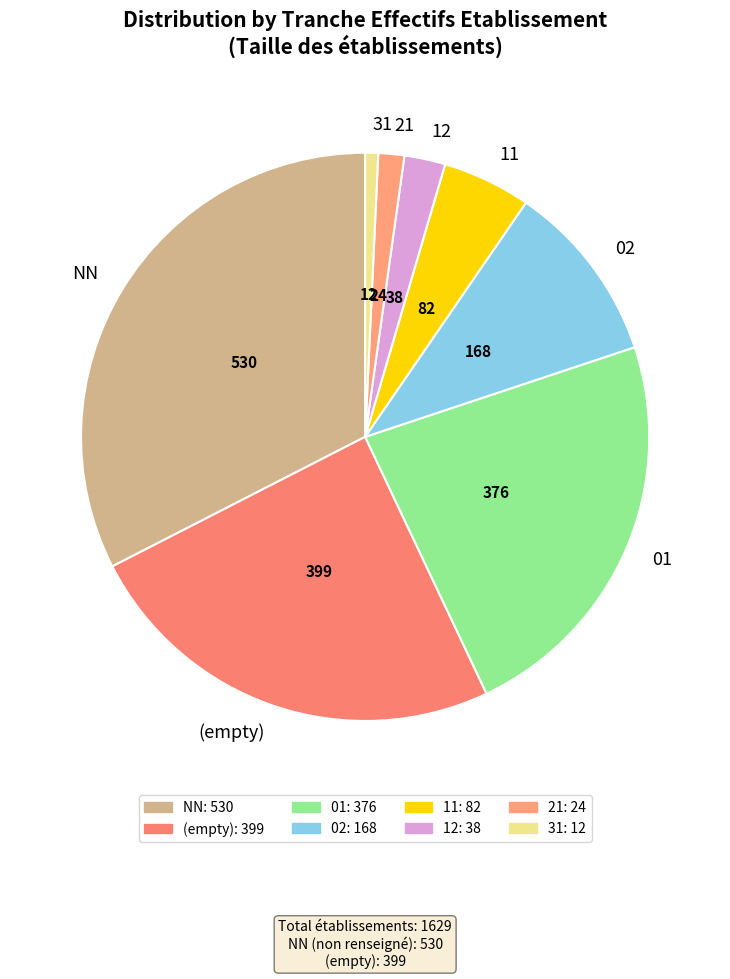

Which slice is the largest?

NN